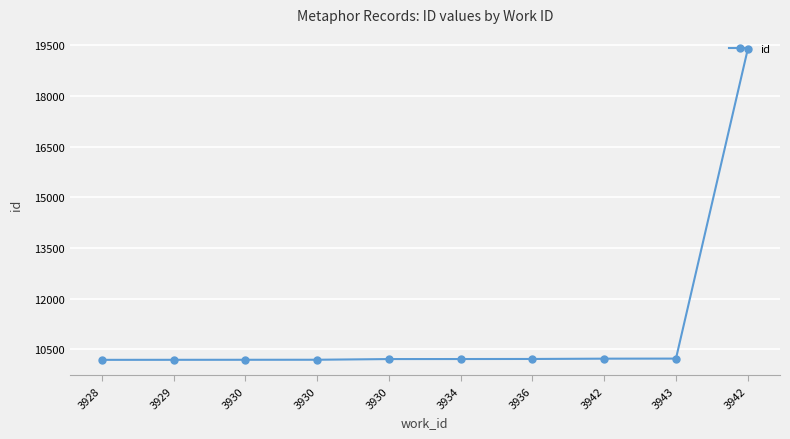

What is the ratio of the value at 3930 to the value at 3929?

1.0